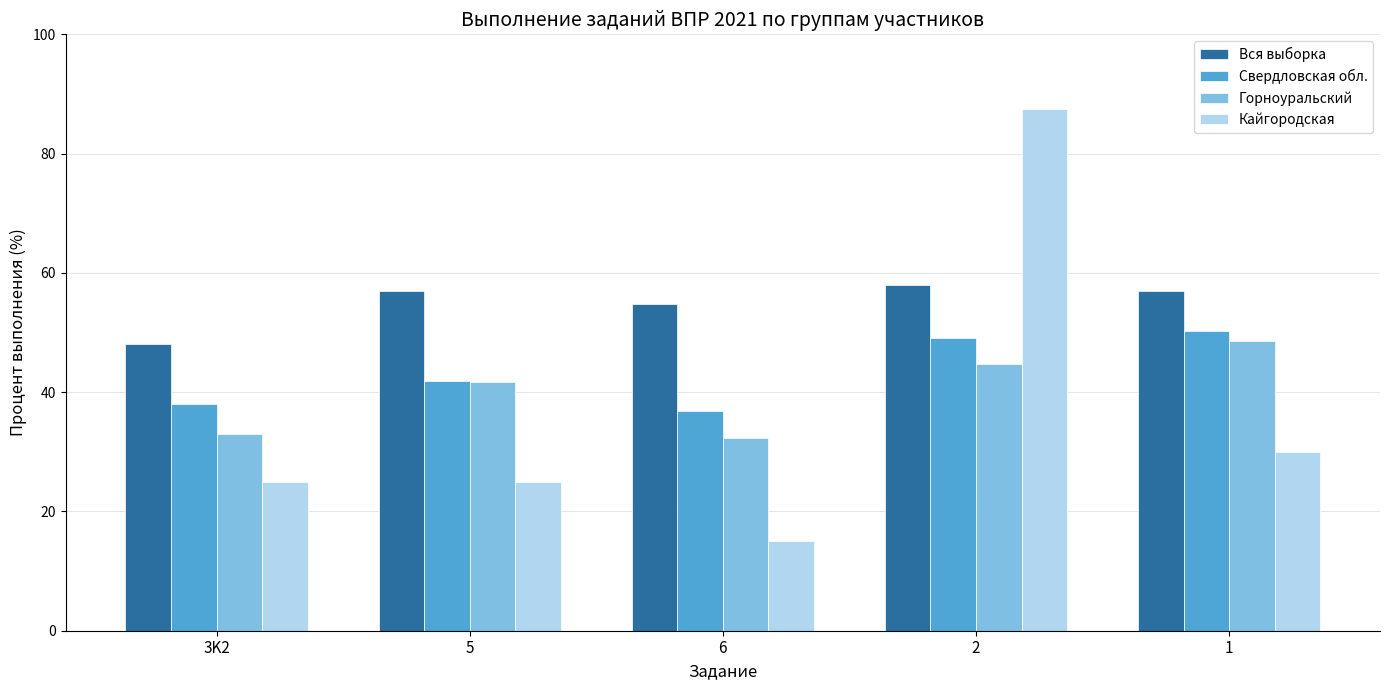

At which label is Свердловская обл. closest to 43?

5